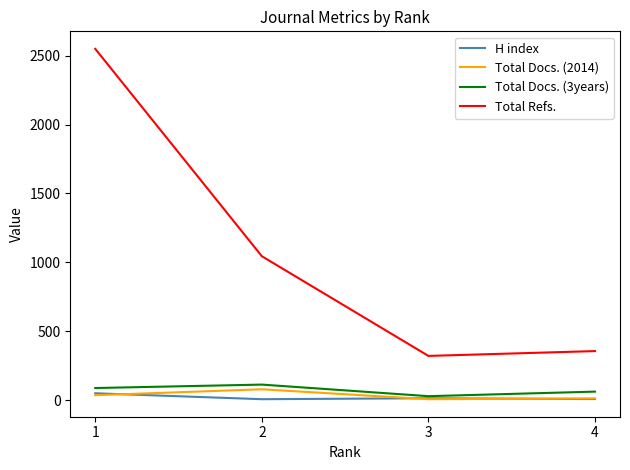

In Total Refs., how many points are lower than both neighbors (excluding endpoints)?

1